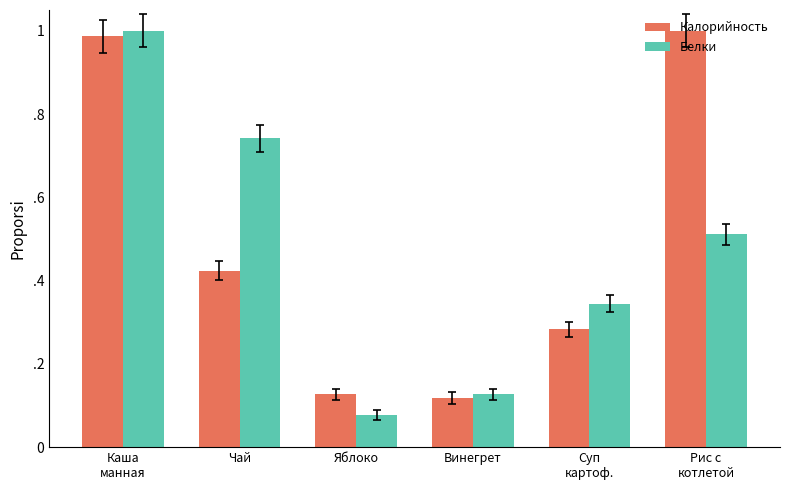

Reading left to right, what are all the values shown in this chart?

Калорийность: 1.0	0.4	0.1	0.1	0.3	1.0
Белки: 1.0	0.7	0.1	0.1	0.3	0.5